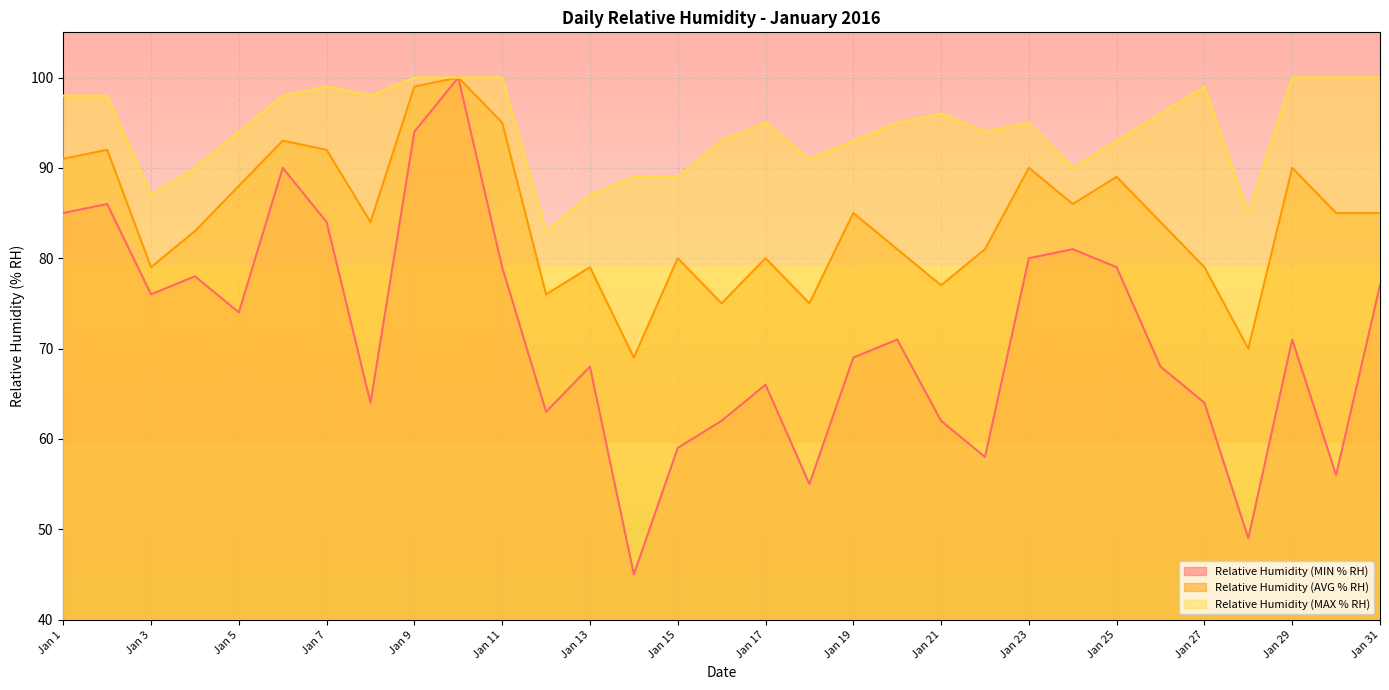

Which category has the lowest value in the Relative Humidity (AVG % RH) series?

Jan 14